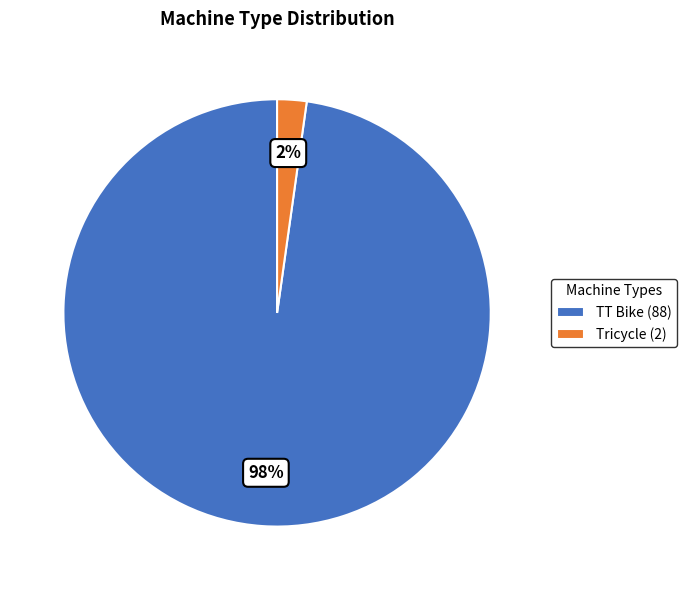

What percentage is the Tricycle slice, to the nearest percent?

2%